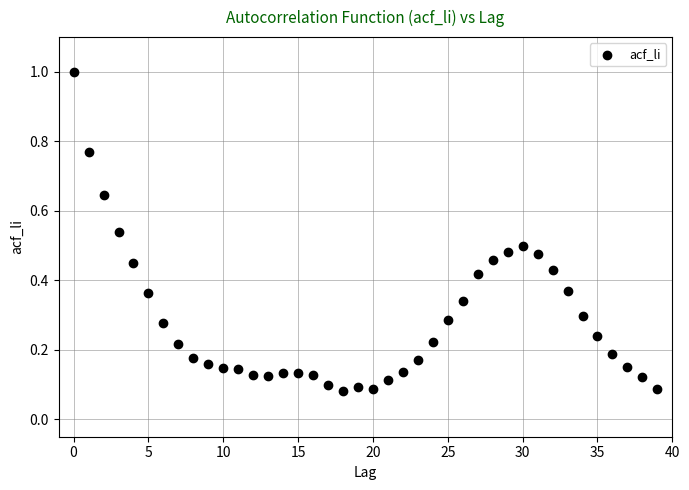

What is the range of Y values (max minus min)?

0.9